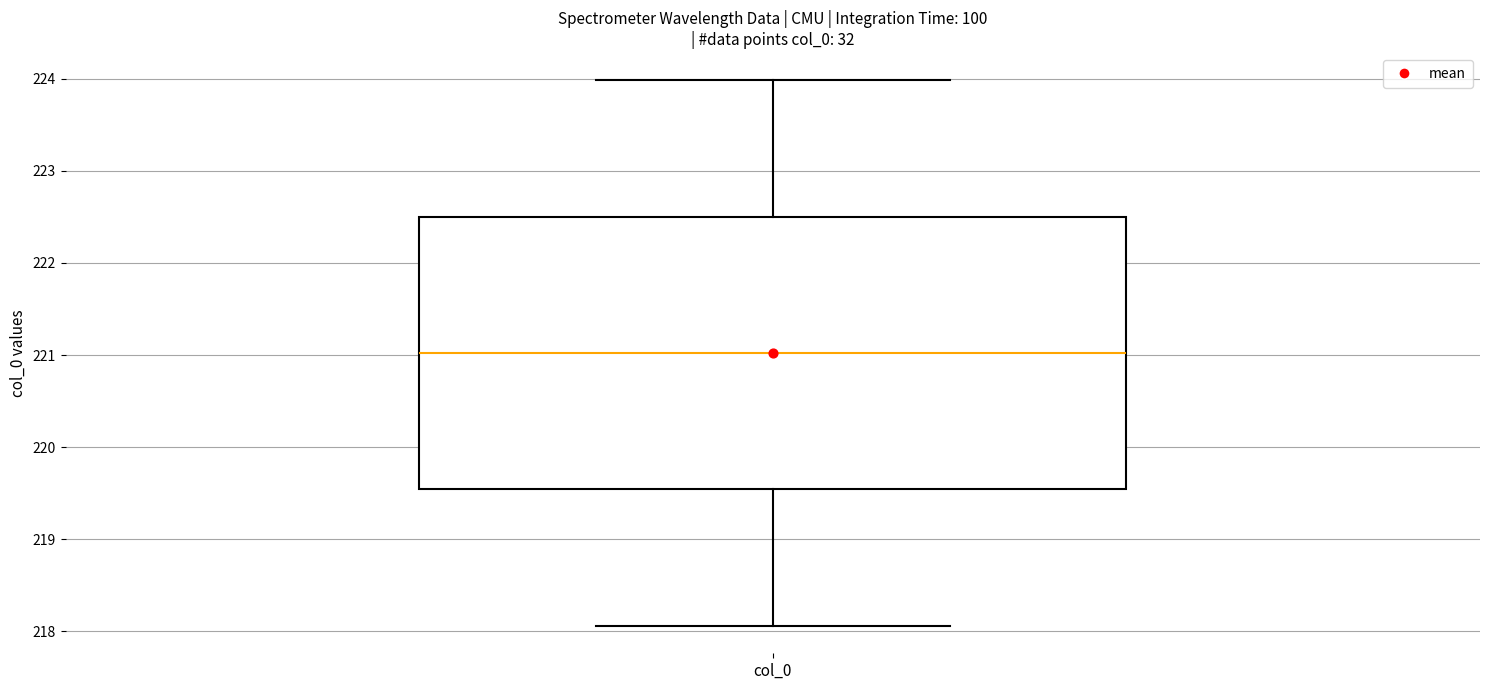

Transcribe this box plot: give where the median line is, the range the box spans, and where the two whiskers end, as read against the y-axis. The values are not printed on the chart, so give them approximately, as read against the axis.

median 221.0, box 219.5 to 222.5, whiskers 218.1 to 224.0